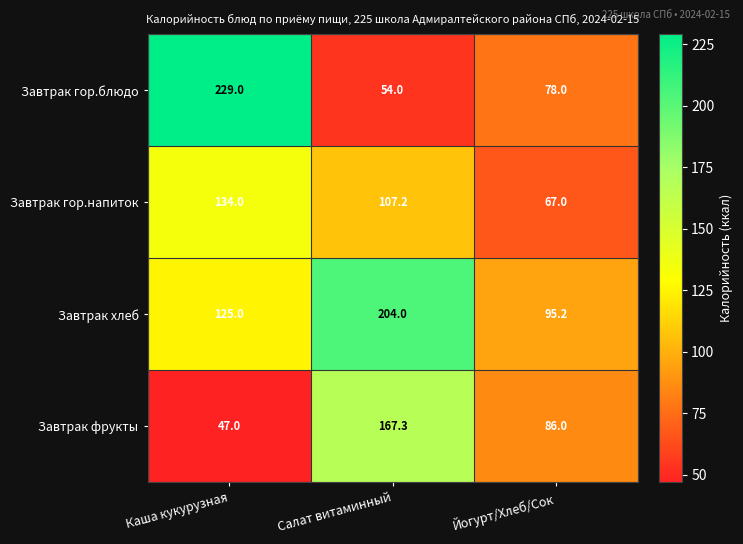

What is the average value of the Завтрак хлеб series?

141.4